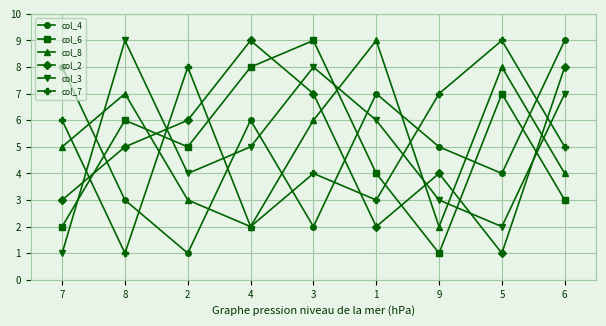

What is the sum of the col_6 values at 2 and 9?

6